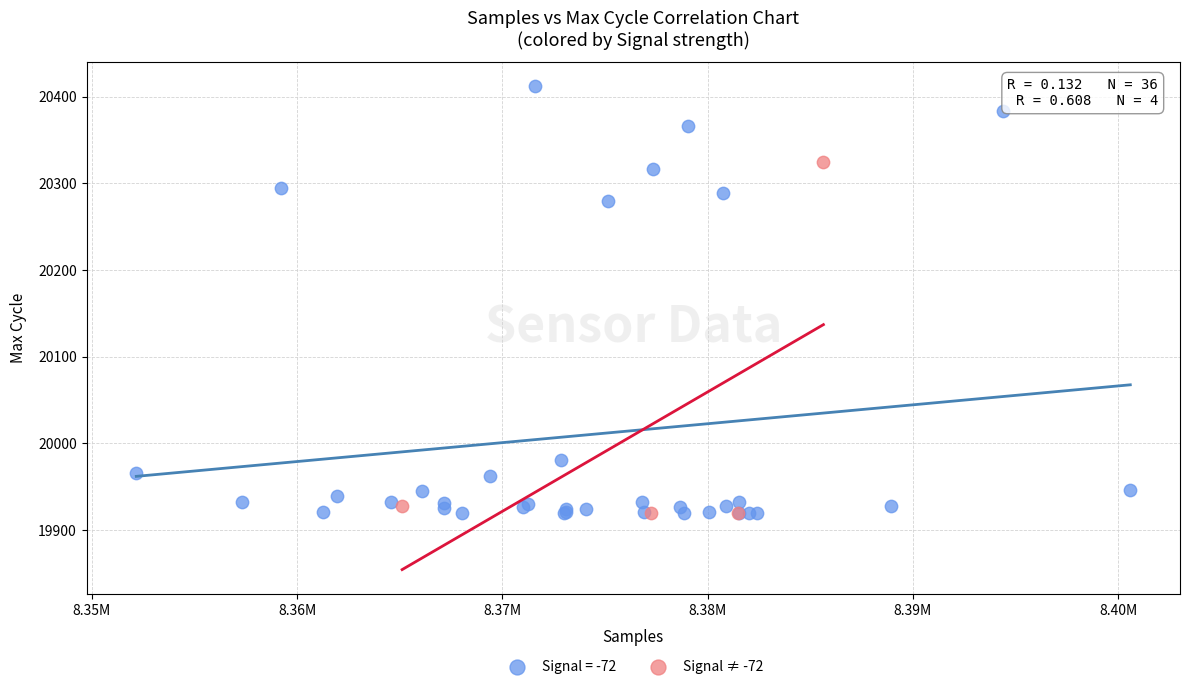

Which series reaches the maximum Y coordinate?

Signal = -72